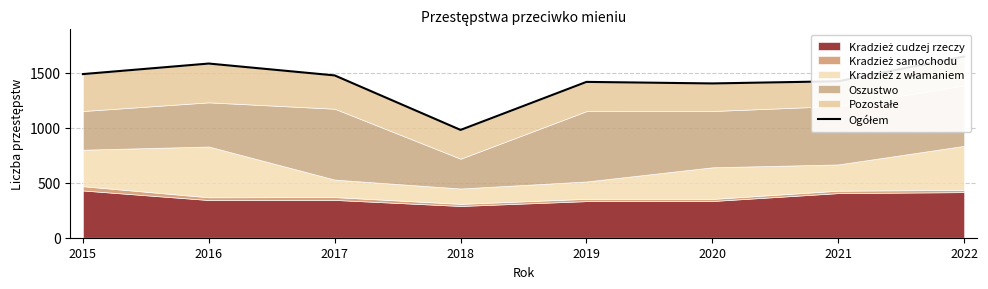

True or false: the data shows 1418 at 2019.

True